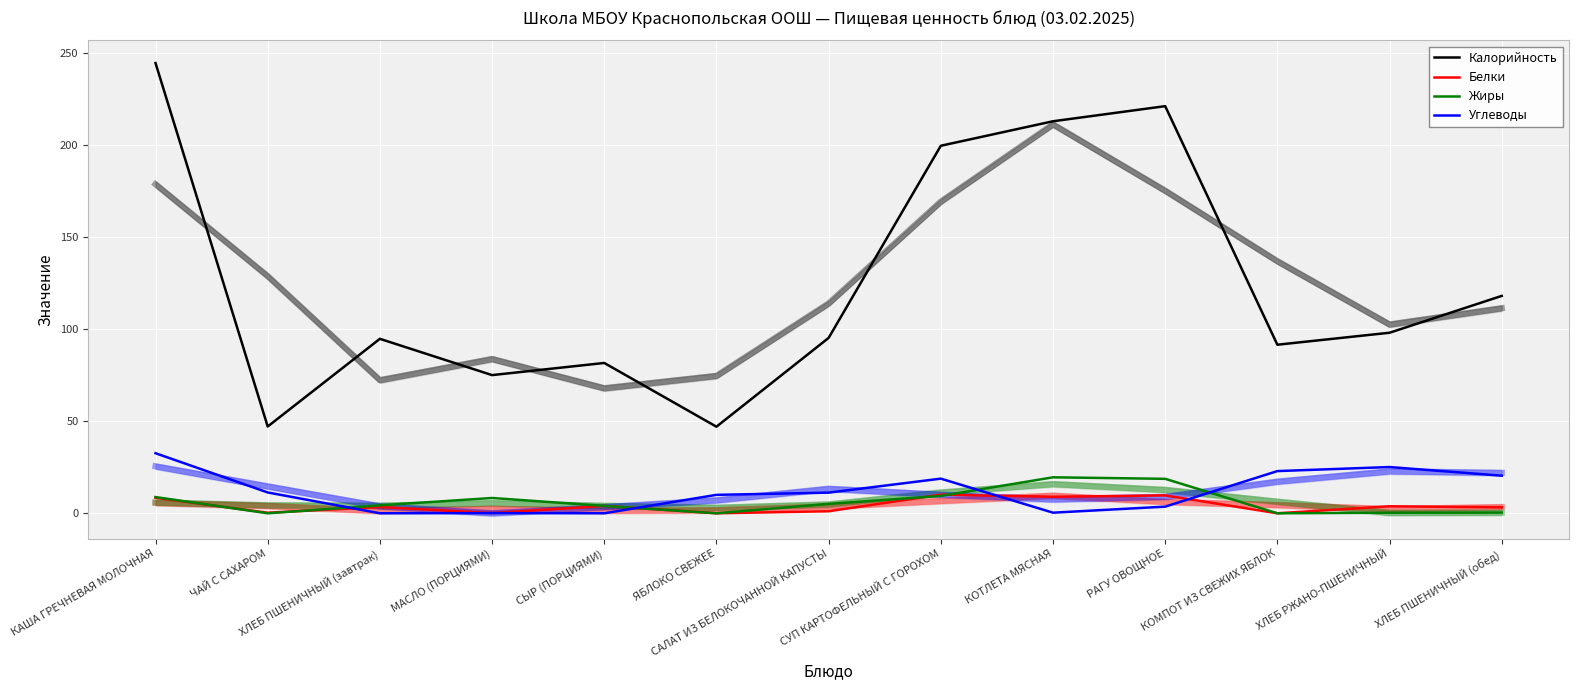

Reading left to right, what are all the values shown in this chart?

Калорийность: КАША ГРЕЧНЕВАЯ МОЛОЧНАЯ=244.4	ЧАЙ С САХАРОМ=47.1	ХЛЕБ ПШЕНИЧНЫЙ (завтрак)=94.7	МАСЛО (ПОРЦИЯМИ)=75.0	СЫР (ПОРЦИЯМИ)=81.6	ЯБЛОКО СВЕЖЕЕ=47.0	САЛАТ ИЗ БЕЛОКОЧАННОЙ КАПУСТЫ=95.2	СУП КАРТОФЕЛЬНЫЙ С ГОРОХОМ=199.5	КОТЛЕТА МЯСНАЯ=212.8	РАГУ ОВОЩНОЕ=221.0	КОМПОТ ИЗ СВЕЖИХ ЯБЛОК=91.5	ХЛЕБ РЖАНО-ПШЕНИЧНЫЙ=98.0	ХЛЕБ ПШЕНИЧНЫЙ (обед)=118.0
Белки: КАША ГРЕЧНЕВАЯ МОЛОЧНАЯ=8.4	ЧАЙ С САХАРОМ=0.3	ХЛЕБ ПШЕНИЧНЫЙ (завтрак)=3.4	МАСЛО (ПОРЦИЯМИ)=0.1	СЫР (ПОРЦИЯМИ)=4.0	ЯБЛОКО СВЕЖЕЕ=0.0	САЛАТ ИЗ БЕЛОКОЧАННОЙ КАПУСТЫ=1.1	СУП КАРТОФЕЛЬНЫЙ С ГОРОХОМ=10.1	КОТЛЕТА МЯСНАЯ=9.0	РАГУ ОВОЩНОЕ=9.7	КОМПОТ ИЗ СВЕЖИХ ЯБЛОК=0.0	ХЛЕБ РЖАНО-ПШЕНИЧНЫЙ=3.8	ХЛЕБ ПШЕНИЧНЫЙ (обед)=3.2
Жиры: КАША ГРЕЧНЕВАЯ МОЛОЧНАЯ=8.8	ЧАЙ С САХАРОМ=0.0	ХЛЕБ ПШЕНИЧНЫЙ (завтрак)=4.3	МАСЛО (ПОРЦИЯМИ)=8.3	СЫР (ПОРЦИЯМИ)=4.0	ЯБЛОКО СВЕЖЕЕ=0.0	САЛАТ ИЗ БЕЛОКОЧАННОЙ КАПУСТЫ=5.1	СУП КАРТОФЕЛЬНЫЙ С ГОРОХОМ=9.4	КОТЛЕТА МЯСНАЯ=19.5	РАГУ ОВОЩНОЕ=18.7	КОМПОТ ИЗ СВЕЖИХ ЯБЛОК=0.0	ХЛЕБ РЖАНО-ПШЕНИЧНЫЙ=0.3	ХЛЕБ ПШЕНИЧНЫЙ (обед)=0.4
Углеводы: КАША ГРЕЧНЕВАЯ МОЛОЧНАЯ=32.6	ЧАЙ С САХАРОМ=11.3	ХЛЕБ ПШЕНИЧНЫЙ (завтрак)=0.0	МАСЛО (ПОРЦИЯМИ)=0.1	СЫР (ПОРЦИЯМИ)=0.0	ЯБЛОКО СВЕЖЕЕ=10.0	САЛАТ ИЗ БЕЛОКОЧАННОЙ КАПУСТЫ=11.2	СУП КАРТОФЕЛЬНЫЙ С ГОРОХОМ=18.8	КОТЛЕТА МЯСНАЯ=0.3	РАГУ ОВОЩНОЕ=3.6	КОМПОТ ИЗ СВЕЖИХ ЯБЛОК=22.9	ХЛЕБ РЖАНО-ПШЕНИЧНЫЙ=25.1	ХЛЕБ ПШЕНИЧНЫЙ (обед)=20.4